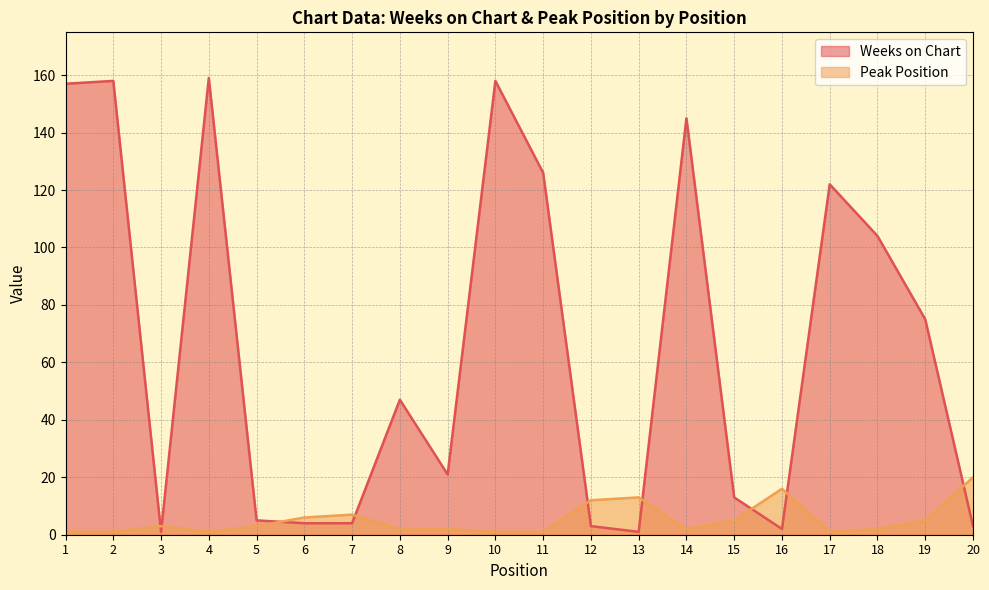

Where is Weeks on Chart nearest to the value 80?

19